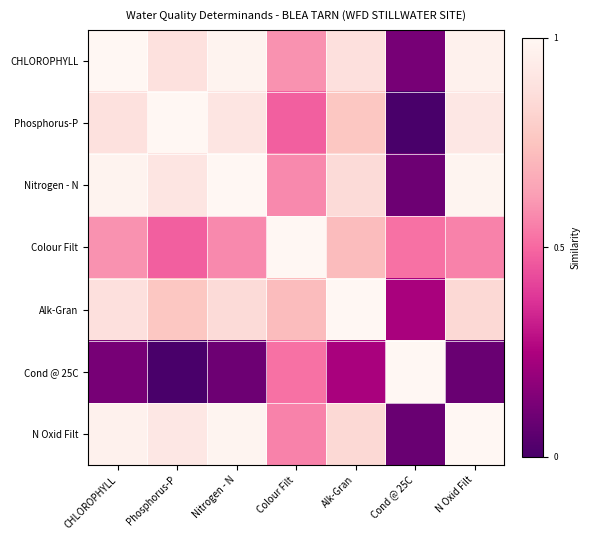

Which has a higher value, N Oxid Filt or Nitrogen - N?

Nitrogen - N